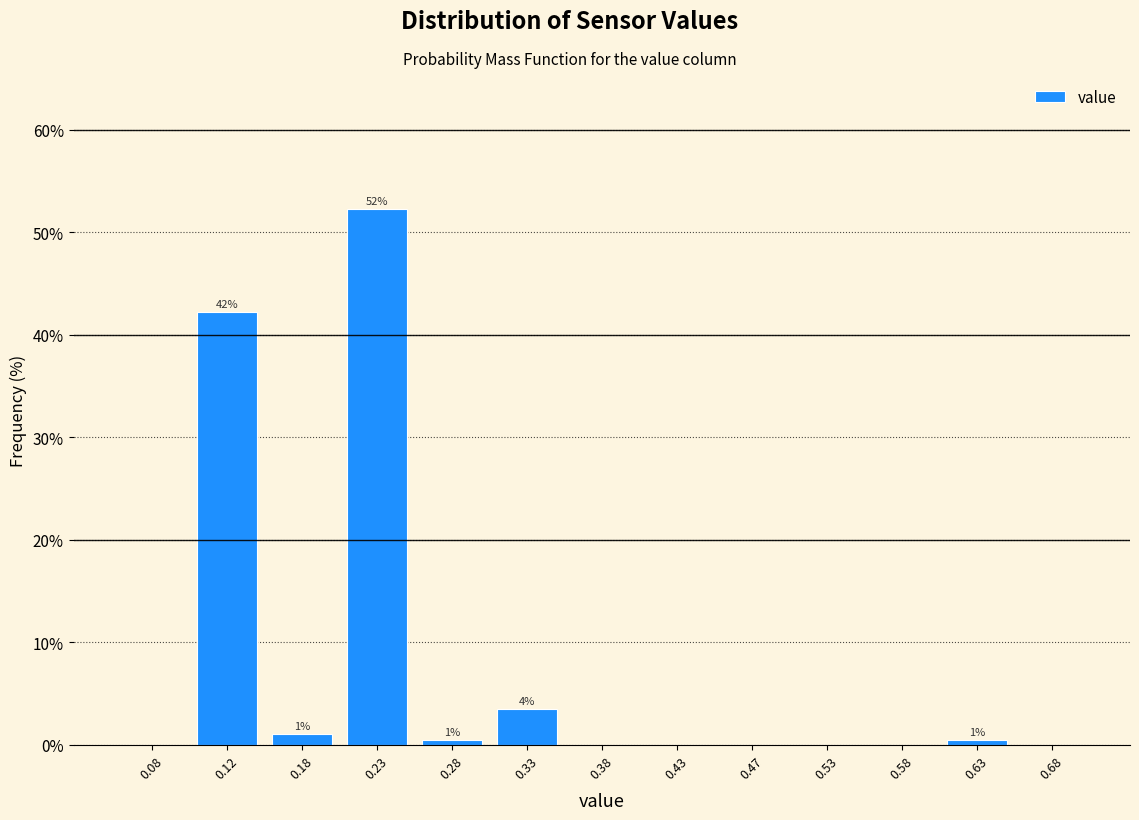

Over which range of the x-axis is the bar tallest?

0.20 to 0.25